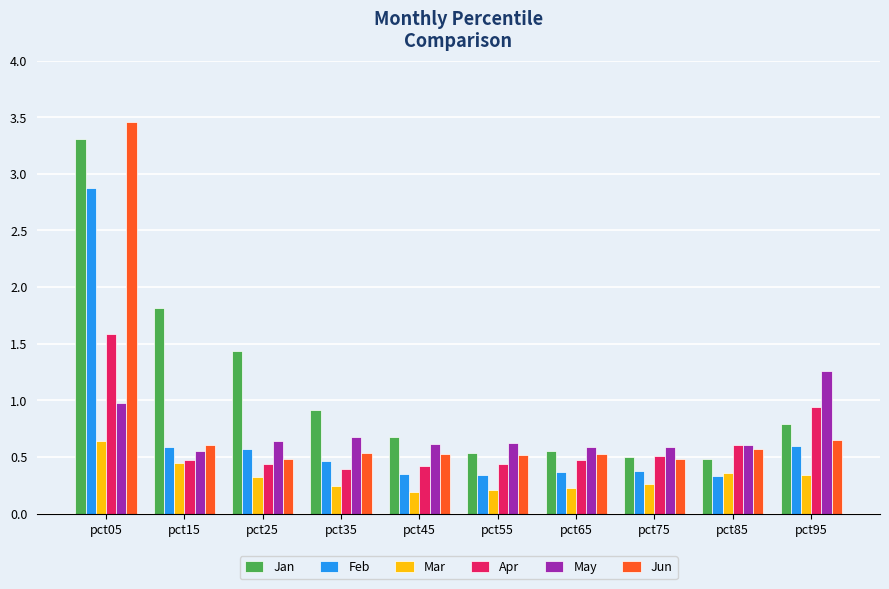

What value does the Apr series have at pct05?

1.6